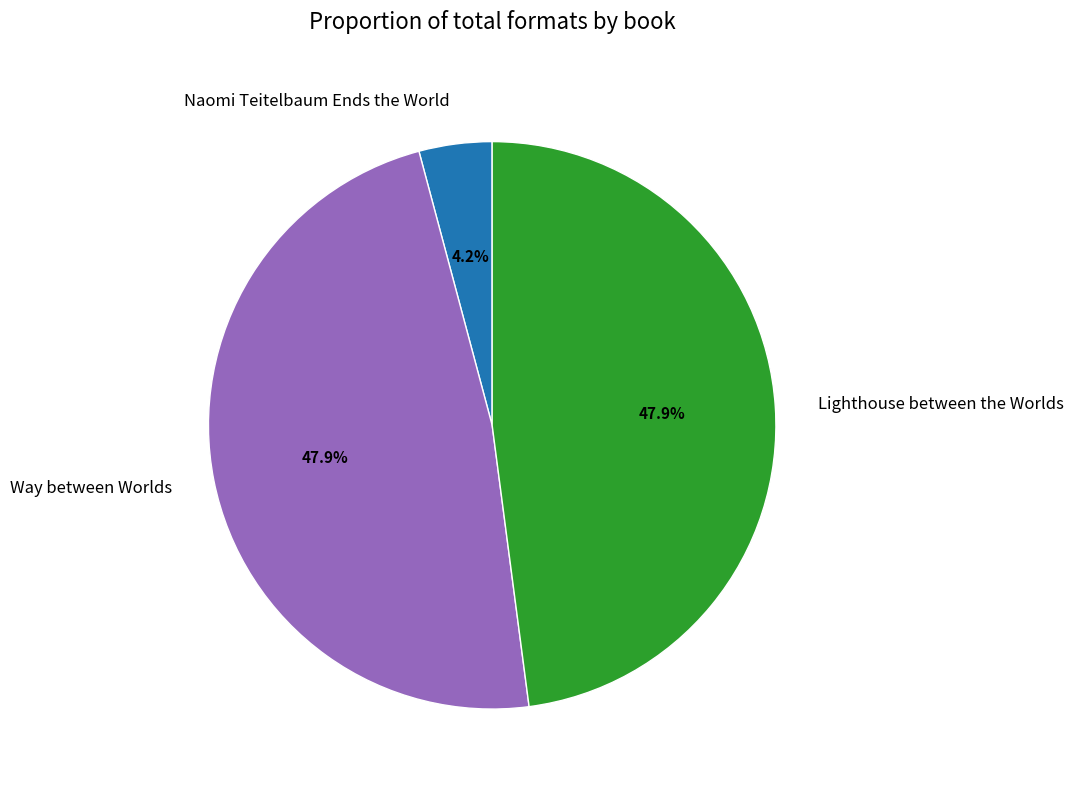

Is there any slice that represents more than half of the pie?

No